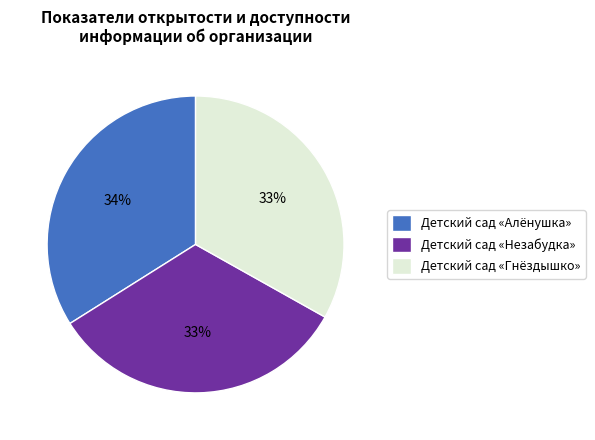

Which slice is the largest?

Детский сад «Алёнушка»